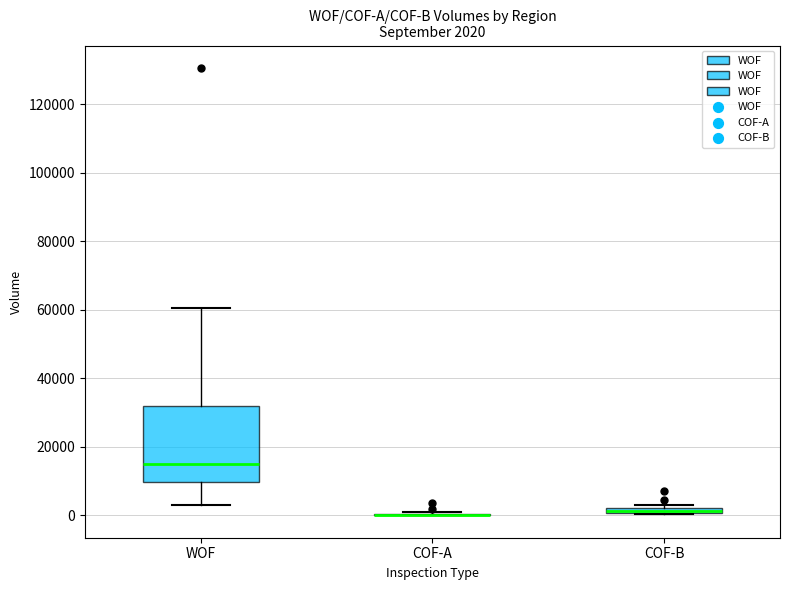

Which box is the tallest, from its lower edge to its upper edge?

WOF